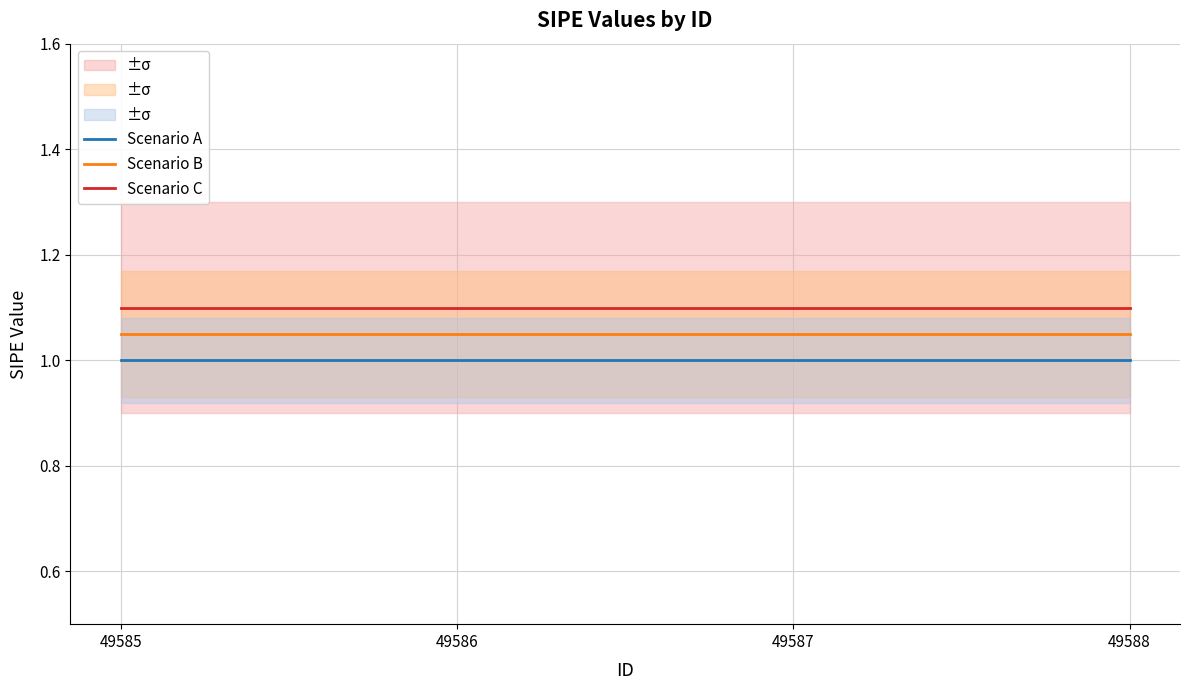

Is this an area chart (filled region under the line)?

No